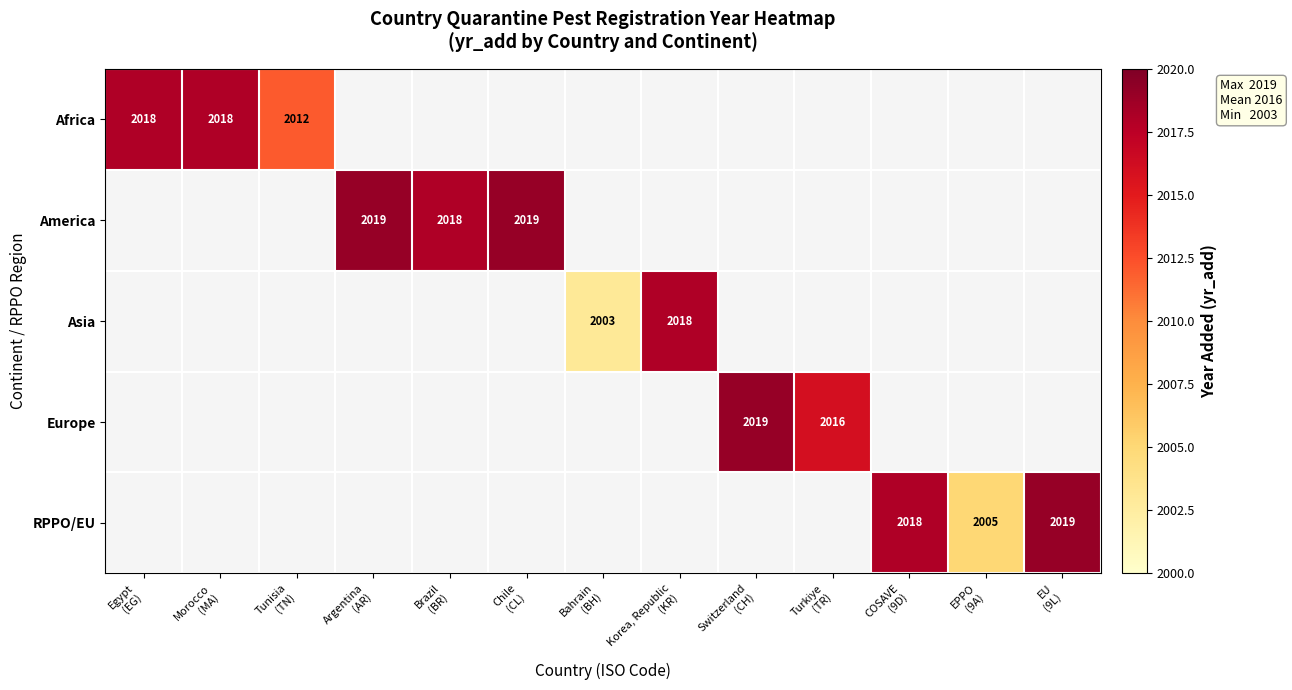

List the labels in order of RPPO/EU value, smallest first.

EPPO (9A), Egypt (EG), Morocco (MA), Tunisia (TN), Argentina (AR), Brazil (BR), Chile (CL), Bahrain (BH), Korea, Republic (KR), Switzerland (CH), Turkiye (TR), COSAVE (9D), EU (9L)